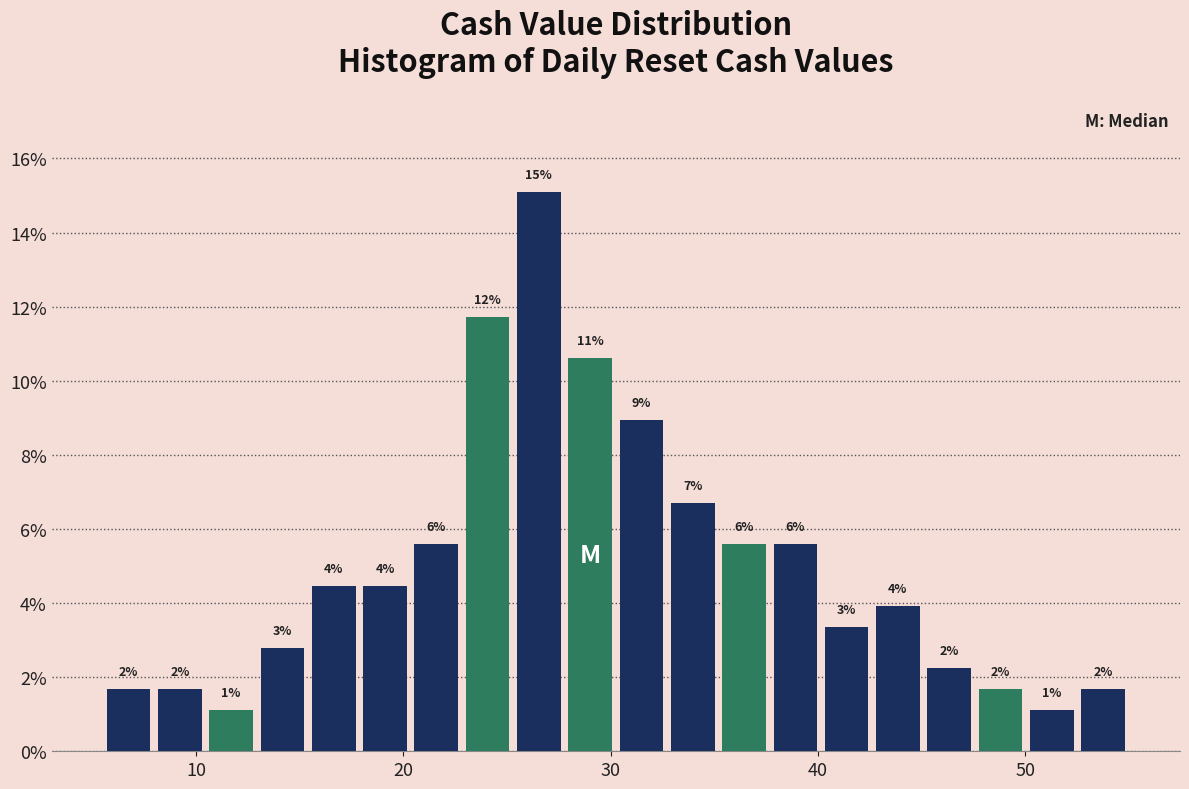

Around what value on the x-axis is the tallest bar? Give the approximate position of its centre, as read against the axis.

27